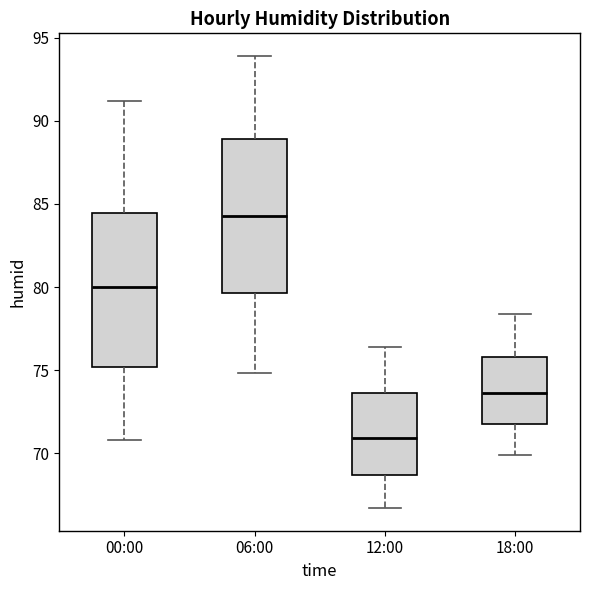

Where does the median line of the box for 18:00 sit on the y-axis? The values are not printed on the chart, so give them approximately, as read against the axis.

73.5